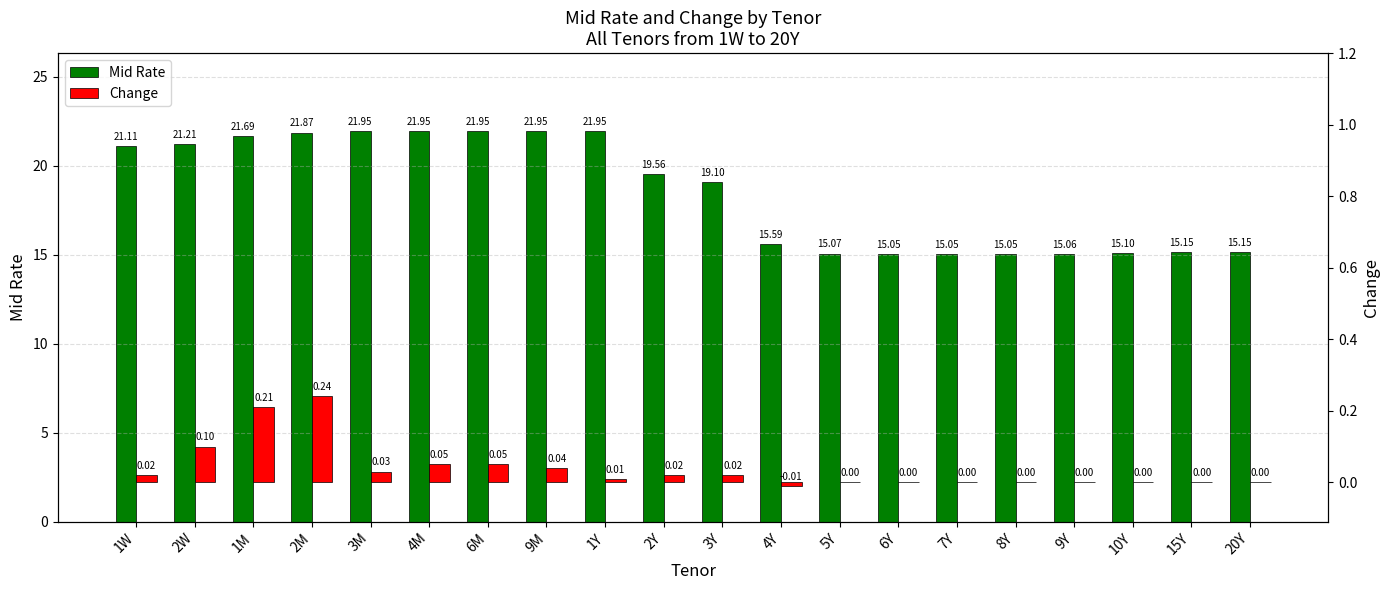

How many values in Change are below zero?

1